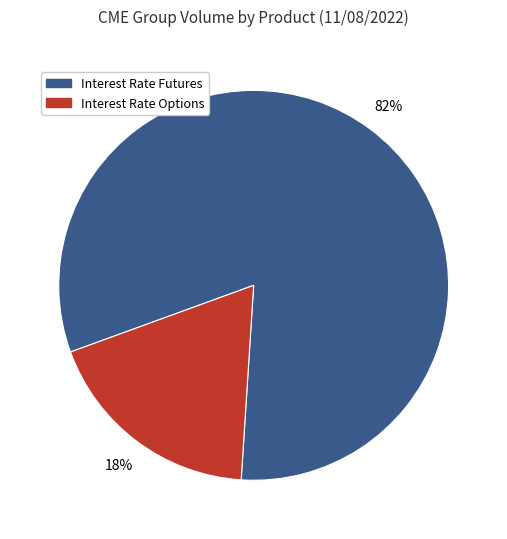

To the nearest percent, what is the average slice percentage?

50%